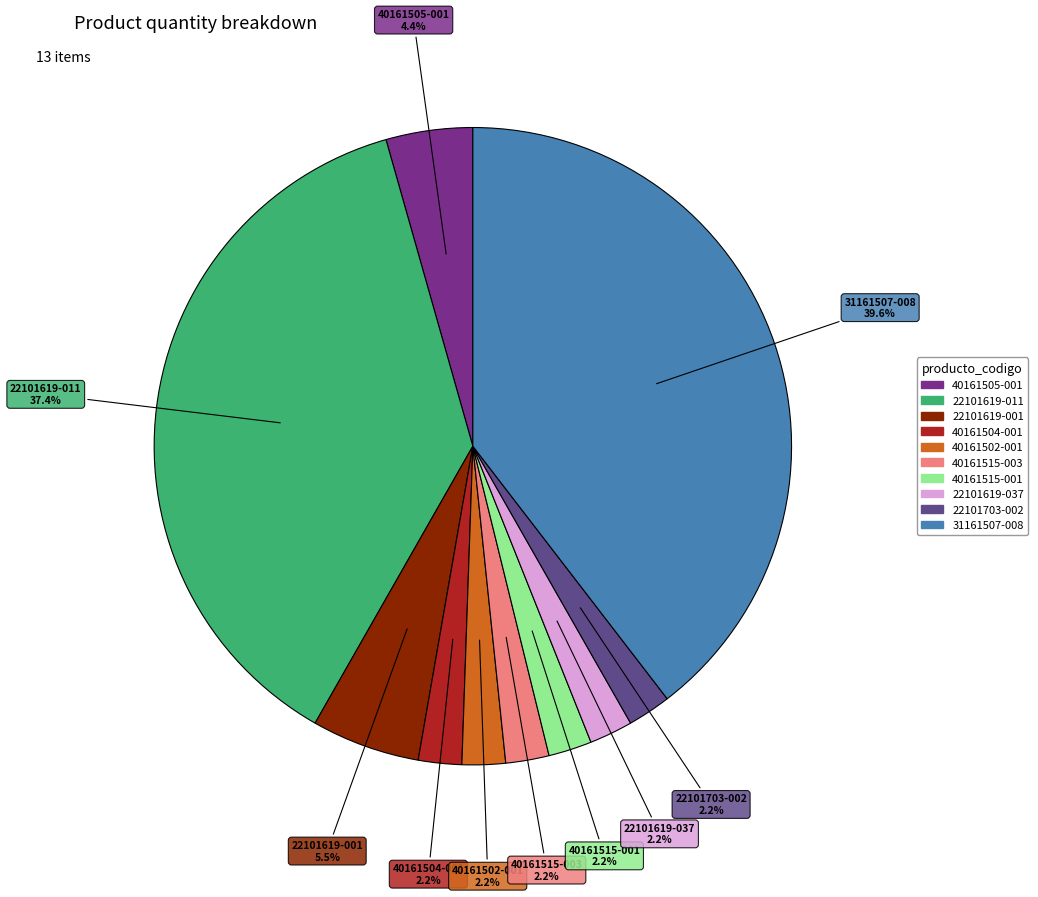

What percentage is the 31161507-008 slice, to the nearest percent?

40%